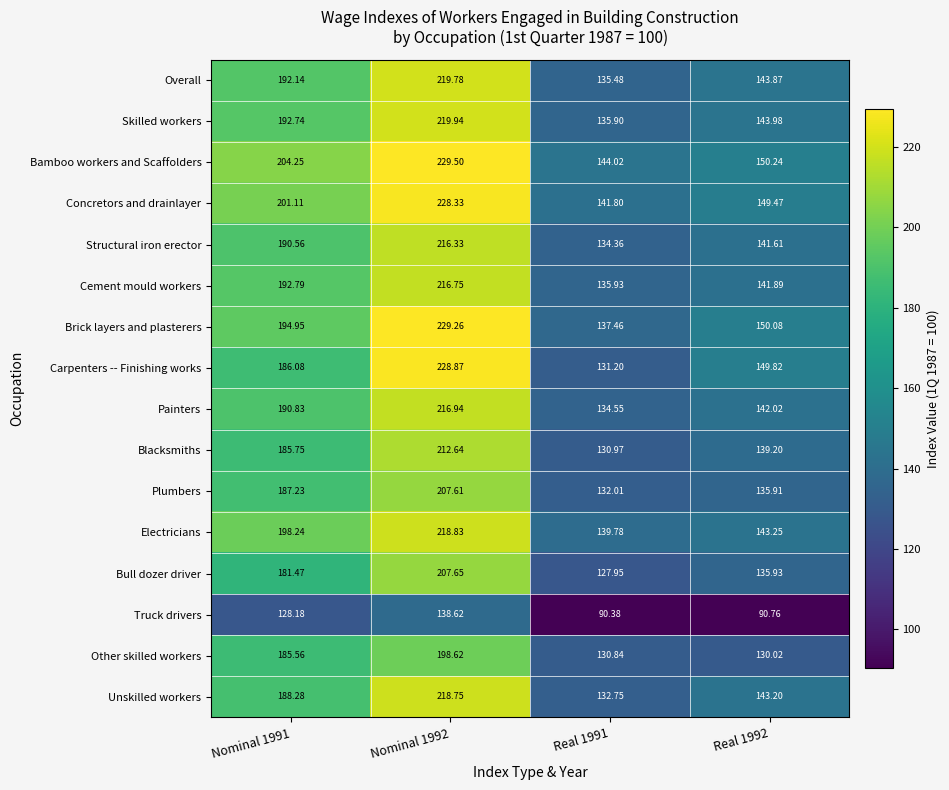

Rank the series at Real 1991 from lowest to highest value.

Truck drivers, Bull dozer driver, Other skilled workers, Blacksmiths, Carpenters -- Finishing works, Plumbers, Unskilled workers, Structural iron erector, Painters, Overall, Skilled workers, Cement mould workers, Brick layers and plasterers, Electricians, Concretors and drainlayer, Bamboo workers and Scaffolders